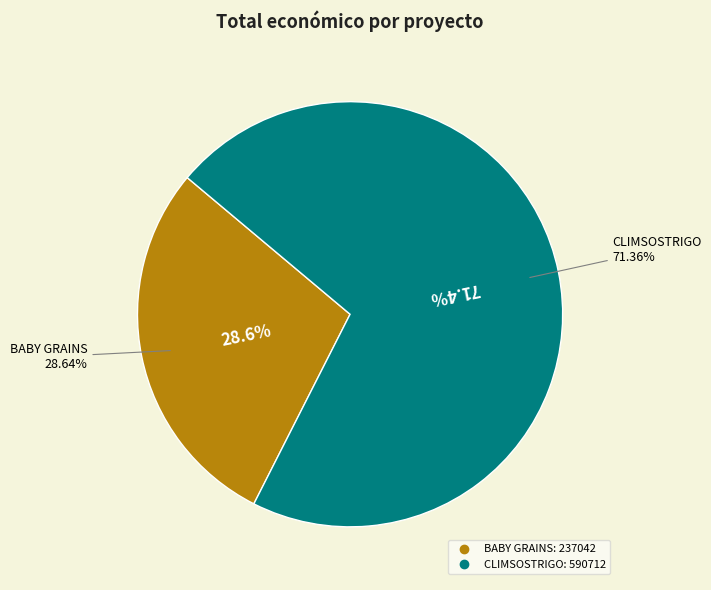

To the nearest percent, what is the combined percentage of BABY GRAINS and CLIMSOSTRIGO?

100%